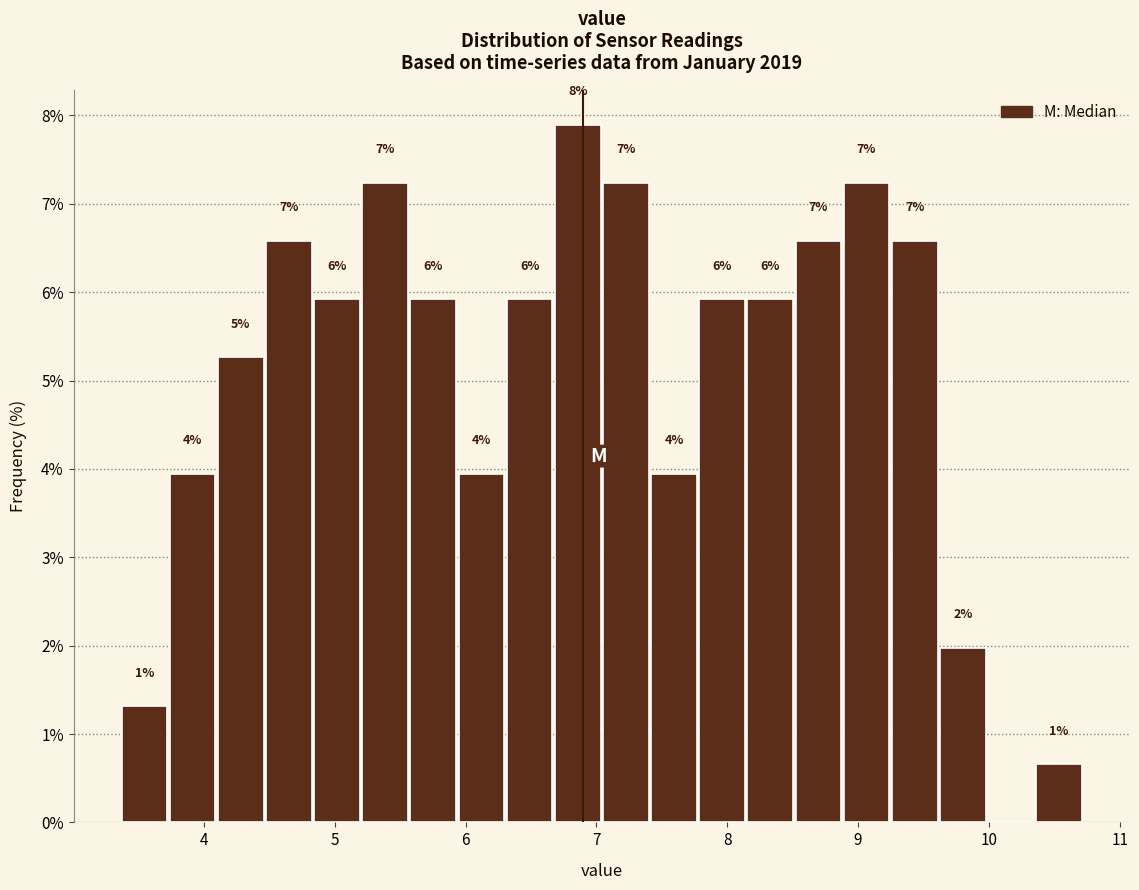

Around what value on the x-axis is the tallest bar? Give the approximate position of its centre, as read against the axis.

6.9